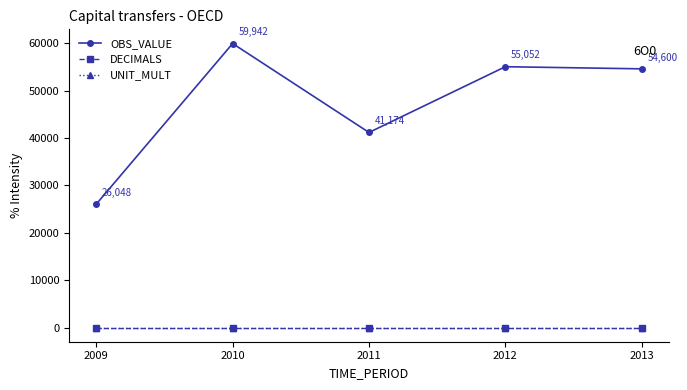

True or false: DECIMALS and UNIT_MULT cross at least once.

False